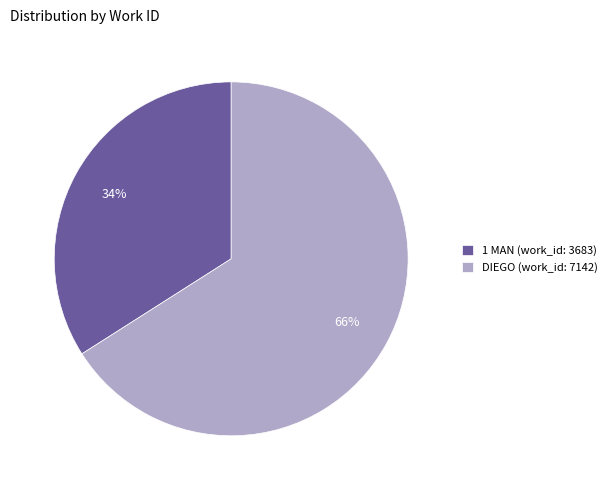

Rank the categories by value from highest to lowest.

DIEGO (work_id: 7142), 1 MAN (work_id: 3683)